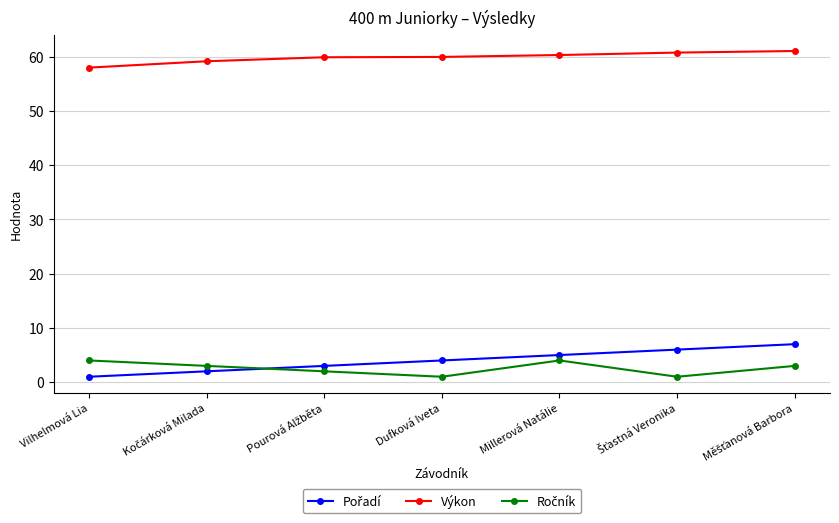

What is the value of the Výkon point at the 4th from the left?

59.9